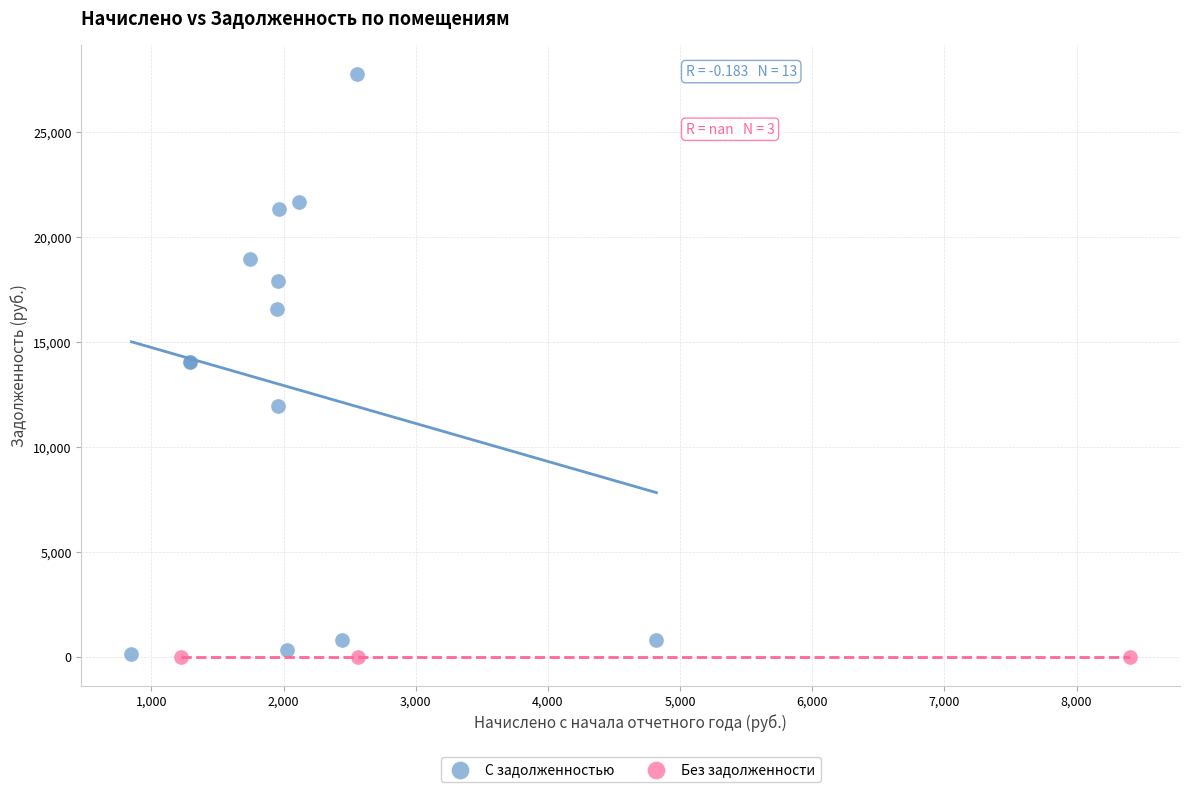

Which series contains the highest Y value?

С задолженностью